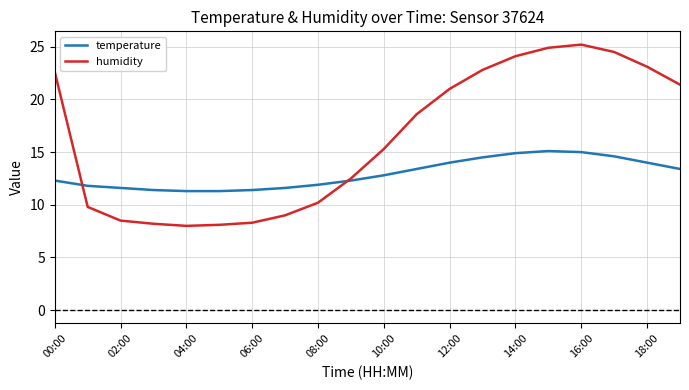

What is the maximum value for humidity?

25.2